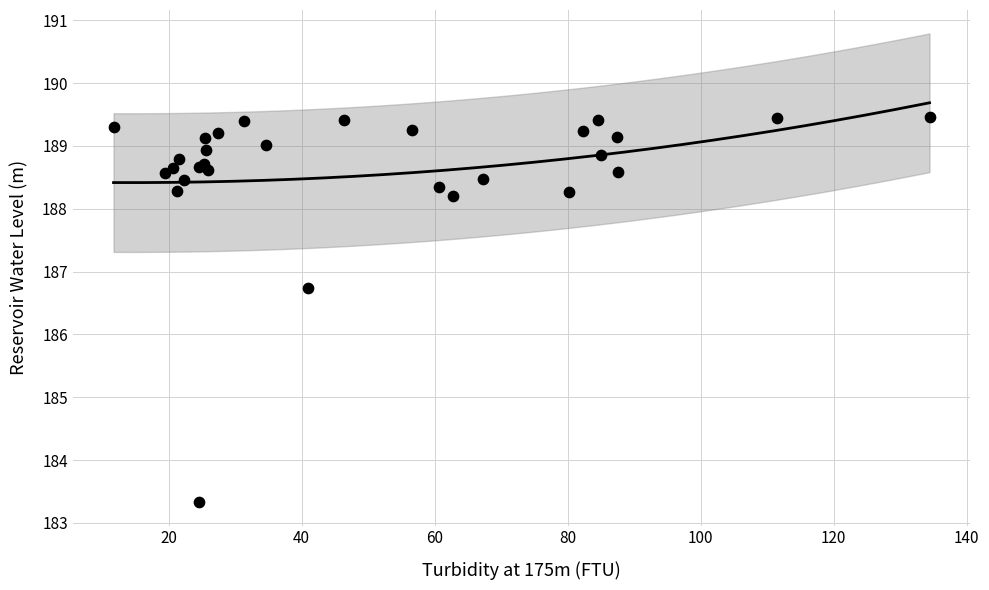

What Y value in the scatter plot is closest to 186?

186.7